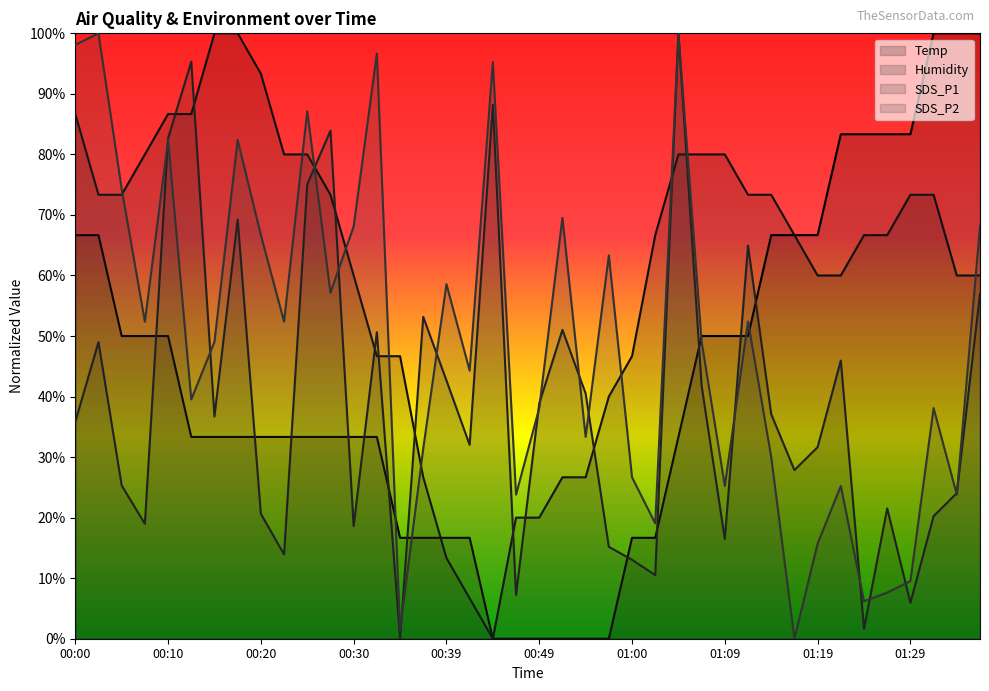

At which label is Humidity closest to 0?

00:44